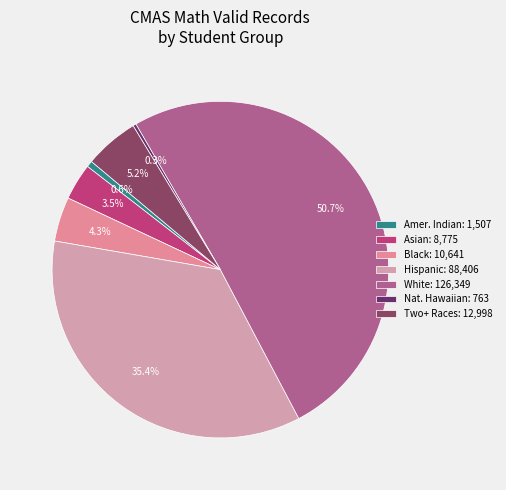

Rank the categories by value from lowest to highest.

Native Hawaiian or Other Pacific Islander, American Indian or Alaska Native, Asian, Black or African American, Two or More Races, Hispanic or Latino, White